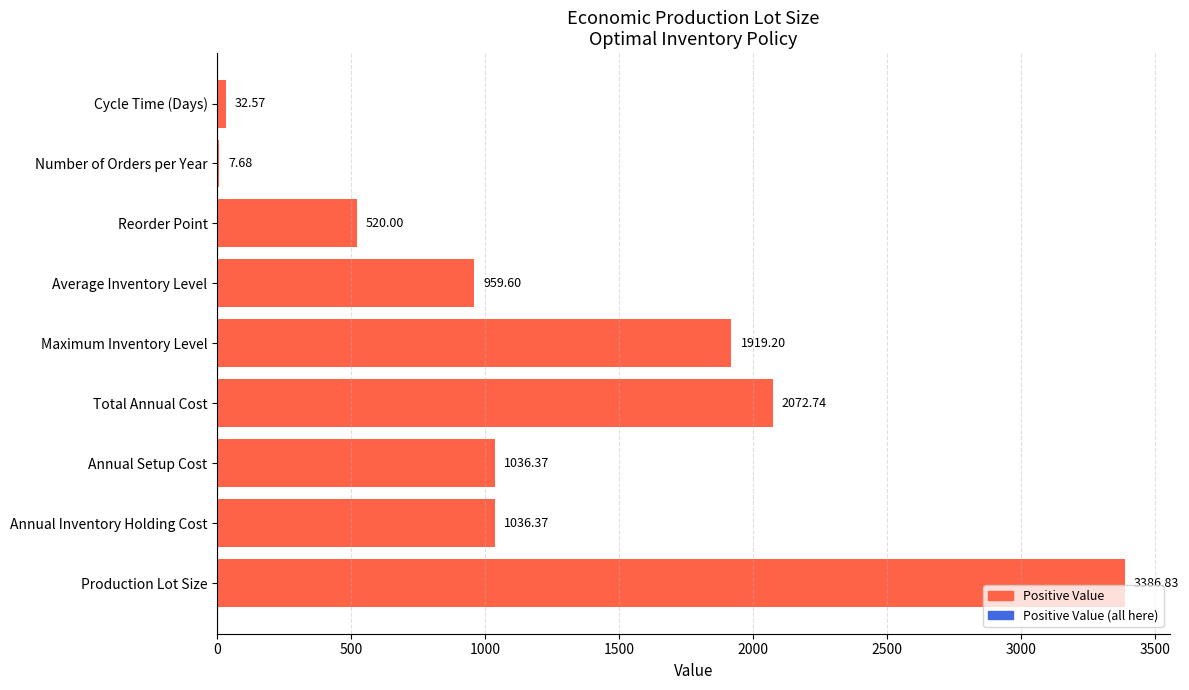

What is the ratio of the value at Annual Inventory Holding Cost to the value at Cycle Time (Days)?

31.8